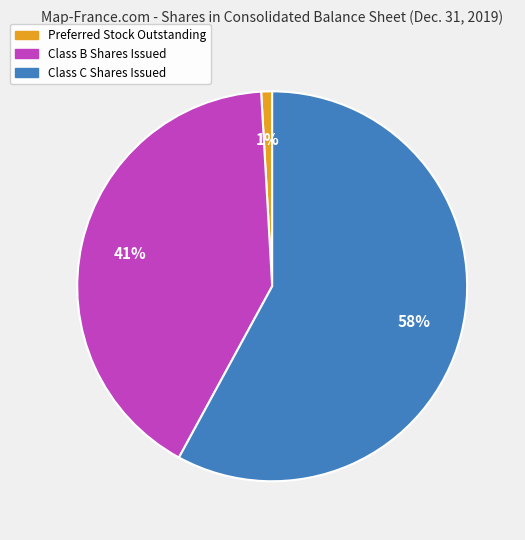

Count the number of slices in the pie.

3